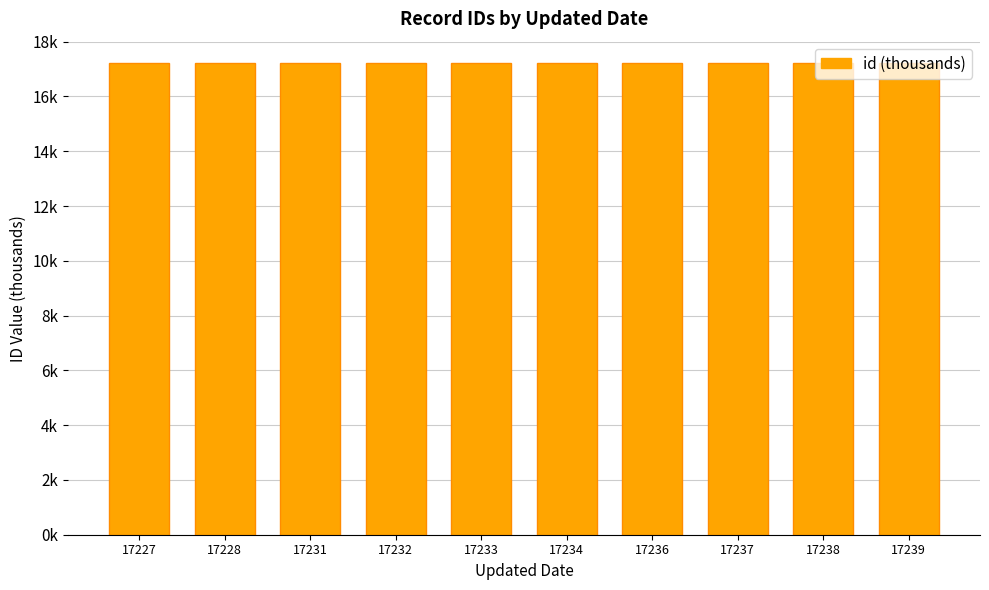

Which category has the highest value across all series?

17239